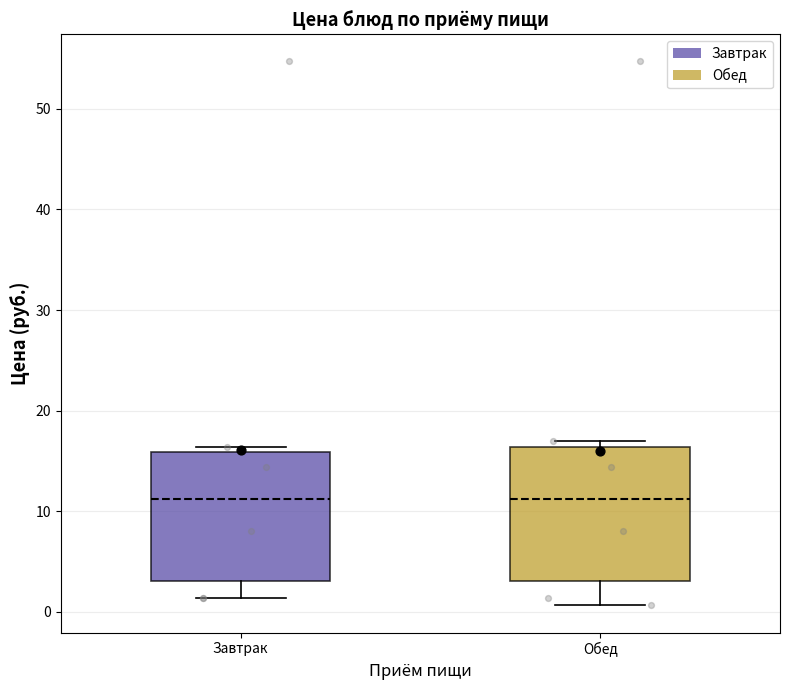

Reading left to right, transcribe this box plot: for each box, give where its median line is, the range the box spans, and where its two whiskers end, as read against the y-axis. The values are not printed on the chart, so give them approximately, as read against the axis.

Завтрак: median 11, box 3 to 16, whiskers 1 to 16 (just above the box's upper edge)
Обед: median 11, box 3 to 16, whiskers 1 to 17